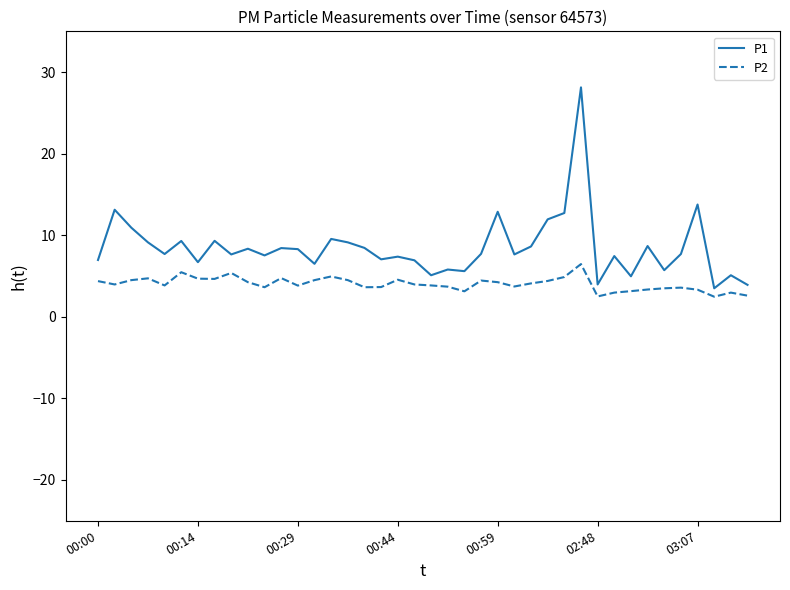

What is the lowest value of the P1 series?

3.5